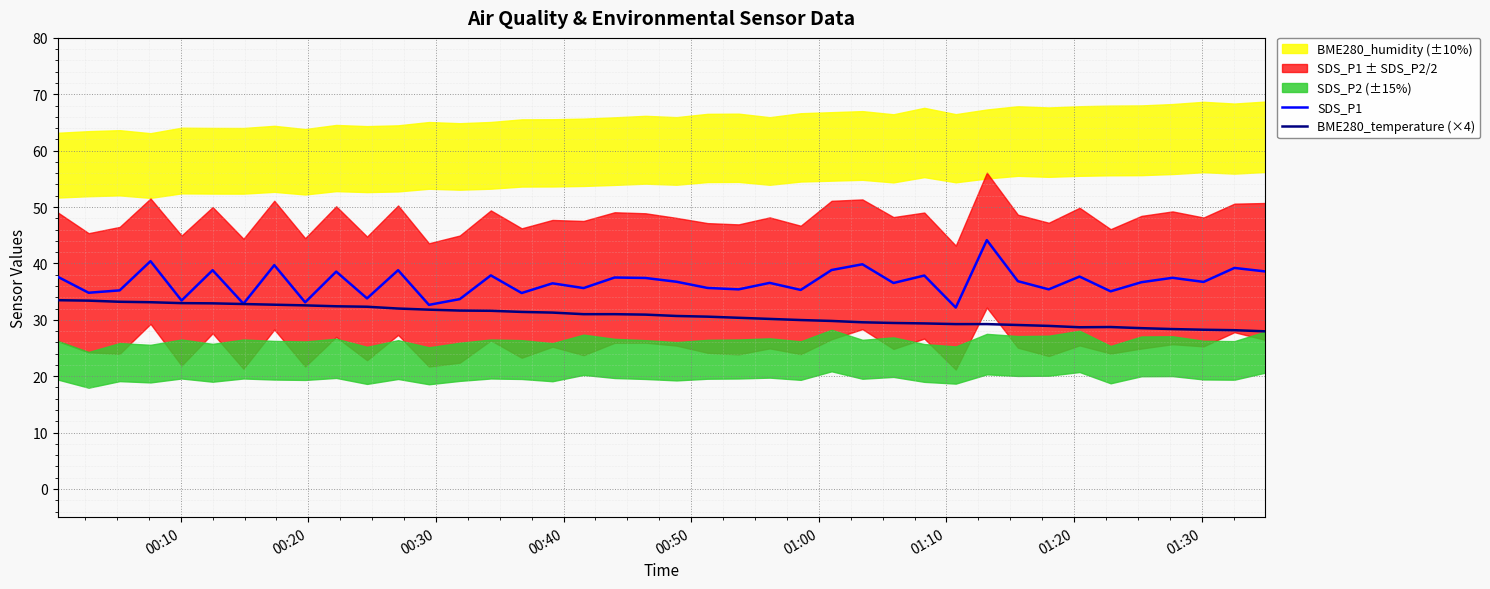

What is the highest value of the SDS_P1 series?

44.1